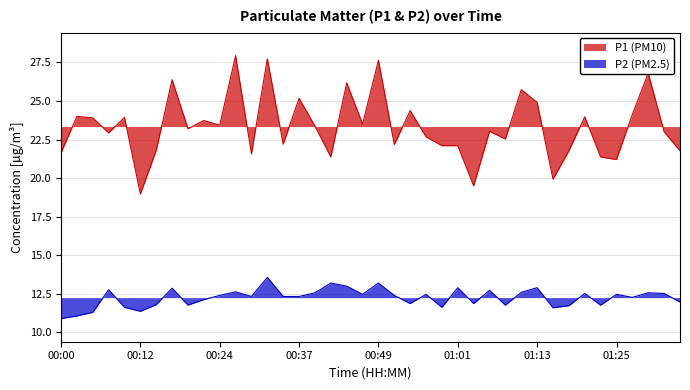

Reading left to right, what are all the values shown in this chart?

P1: 21.6	24.0	23.9	22.9	23.9	19.0	21.8	26.4	23.2	23.7	23.4	27.9	21.6	27.7	22.2	25.2	23.4	21.4	26.2	23.5	27.6	22.2	24.4	22.7	22.1	22.1	19.5	23.0	22.5	25.7	24.9	19.9	21.8	24.0	21.4	21.2	24.1	26.8	23.0	21.8
P2: 10.9	11.1	11.3	12.8	11.6	11.4	11.8	12.9	11.8	12.1	12.4	12.6	12.3	13.6	12.3	12.3	12.6	13.2	13.0	12.5	13.2	12.4	11.9	12.5	11.6	12.9	11.9	12.7	11.8	12.6	12.9	11.6	11.7	12.5	11.8	12.5	12.3	12.6	12.5	12.0